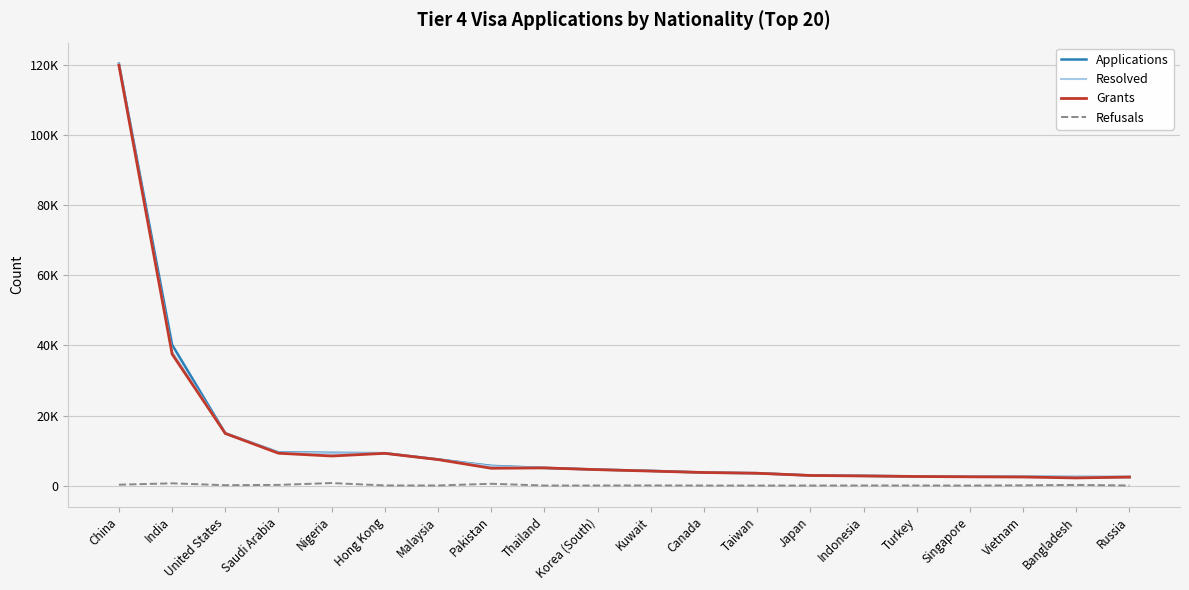

Which series has the largest range (max minus min)?

Applications